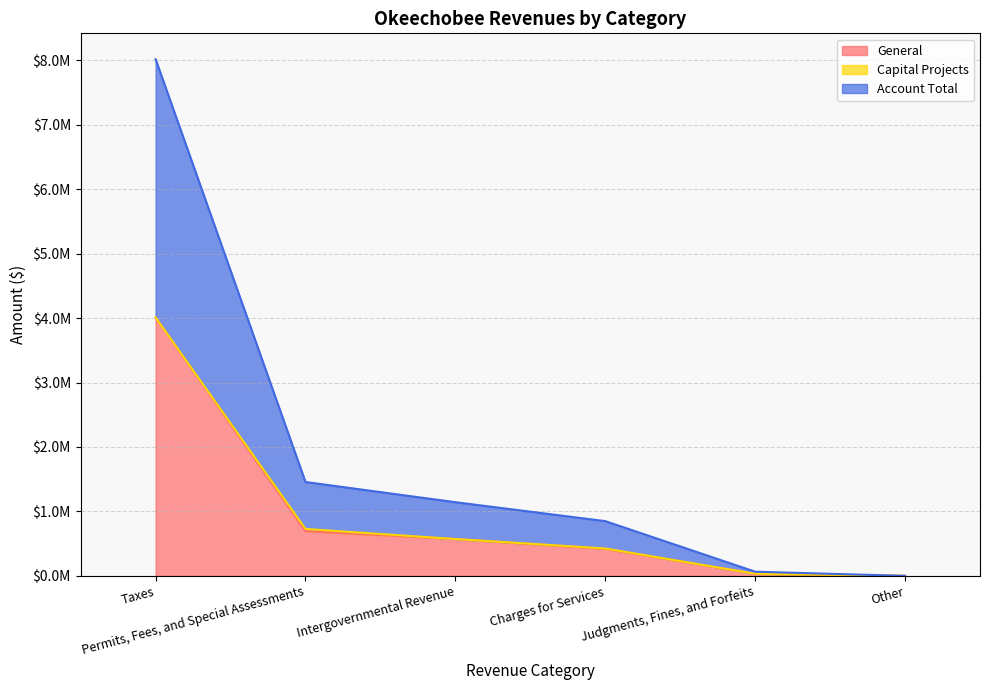

Reading left to right, extract all data points from this chart.

General: Taxes=4009507	Permits, Fees, and Special Assessments=694100	Intergovernmental Revenue=571647	Charges for Services=418981	Judgments, Fines, and Forfeits=32366	Other=0
Special Revenue: Taxes=0	Permits, Fees, and Special Assessments=0	Intergovernmental Revenue=0	Charges for Services=0	Judgments, Fines, and Forfeits=0	Other=0
Debt Service: Taxes=0	Permits, Fees, and Special Assessments=0	Intergovernmental Revenue=0	Charges for Services=0	Judgments, Fines, and Forfeits=0	Other=0
Capital Projects: Taxes=0	Permits, Fees, and Special Assessments=34212	Intergovernmental Revenue=0	Charges for Services=5720	Judgments, Fines, and Forfeits=0	Other=0
Enterprise: Taxes=0	Permits, Fees, and Special Assessments=0	Intergovernmental Revenue=0	Charges for Services=0	Judgments, Fines, and Forfeits=0	Other=0
Account Total: Taxes=4009507	Permits, Fees, and Special Assessments=728312	Intergovernmental Revenue=571647	Charges for Services=424701	Judgments, Fines, and Forfeits=32366	Other=0